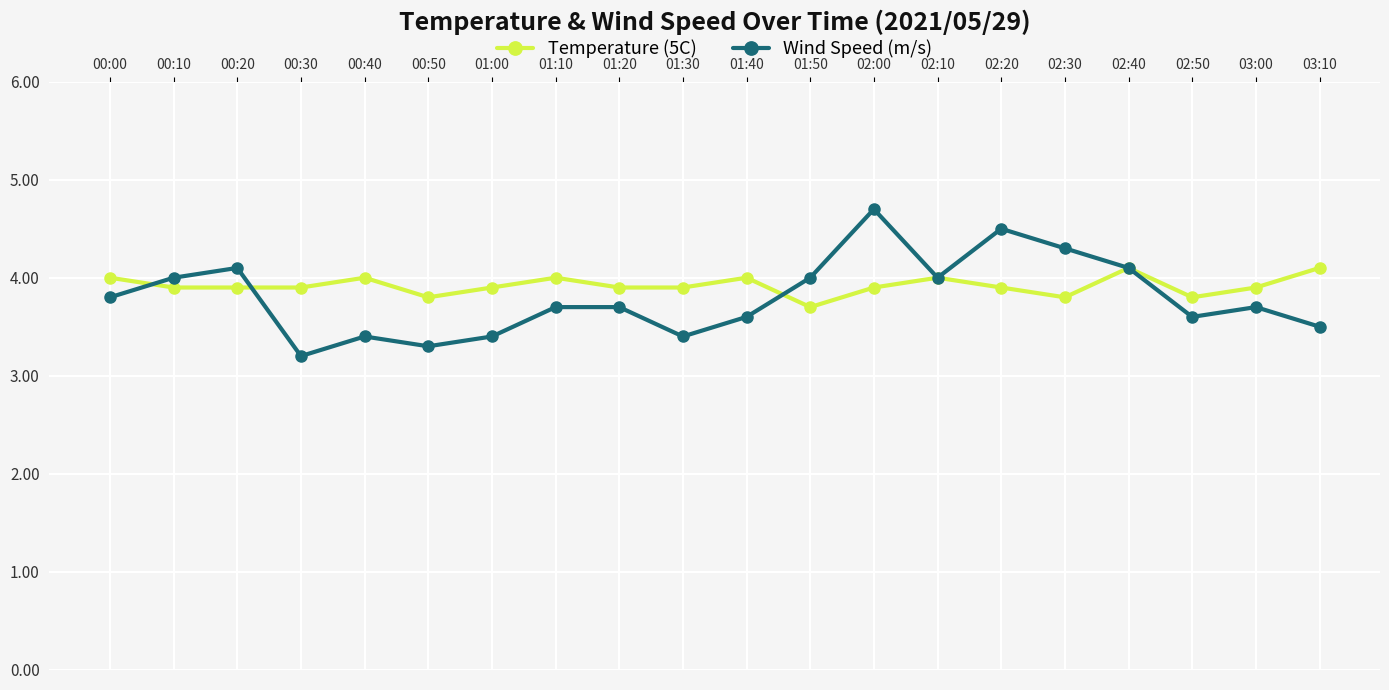

How many lines are shown in the chart?

2